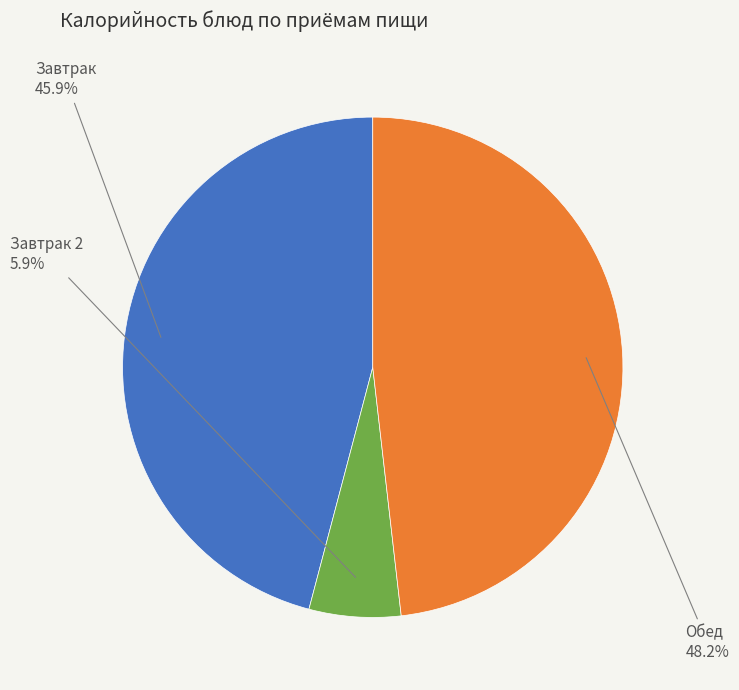

Does any single category account for the majority?

No